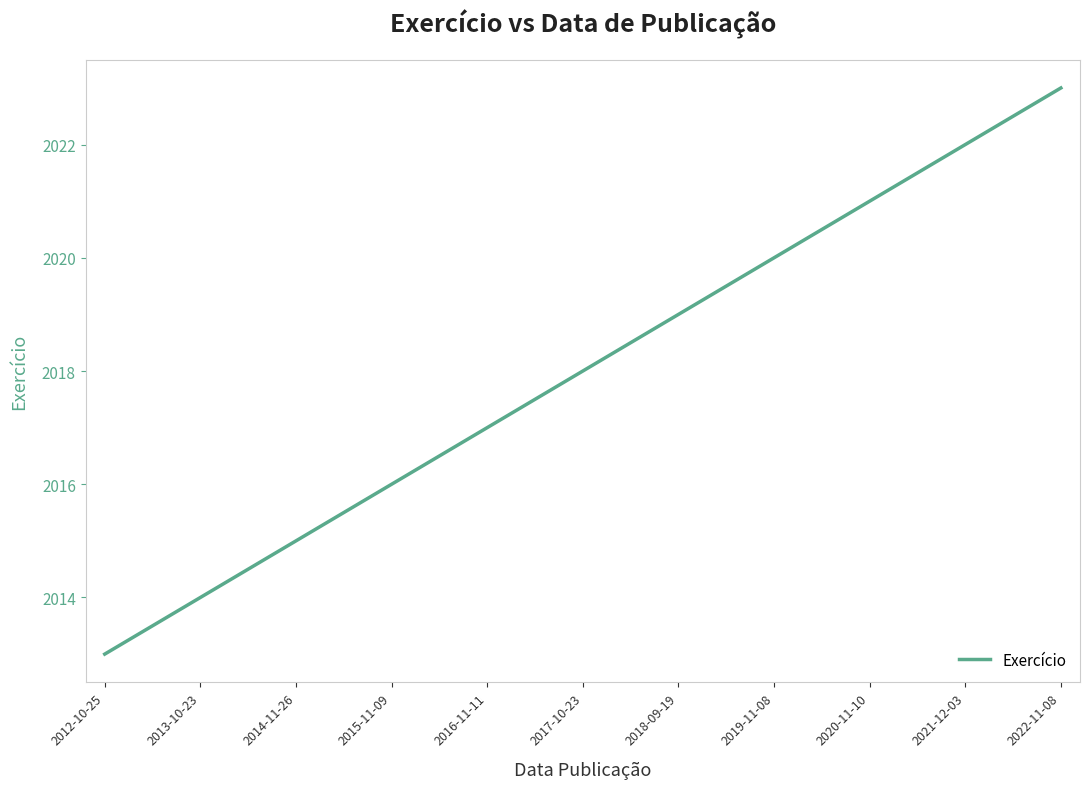

What is the average value?

2018